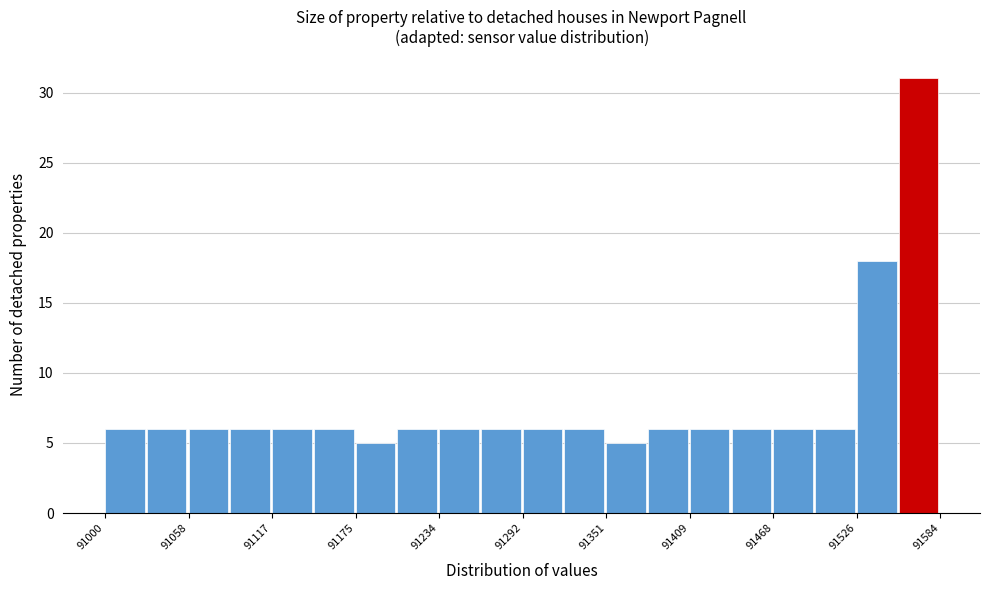

Read against the x-axis, roughly where is the centre of the tallest bar?

91570